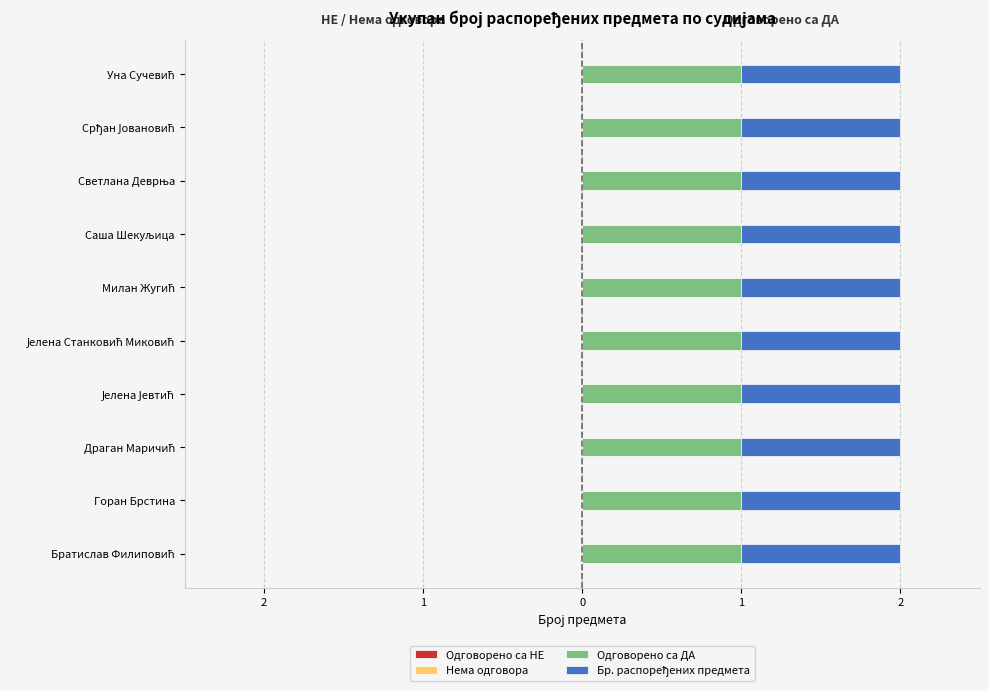

How many categories are shown in the chart?

10